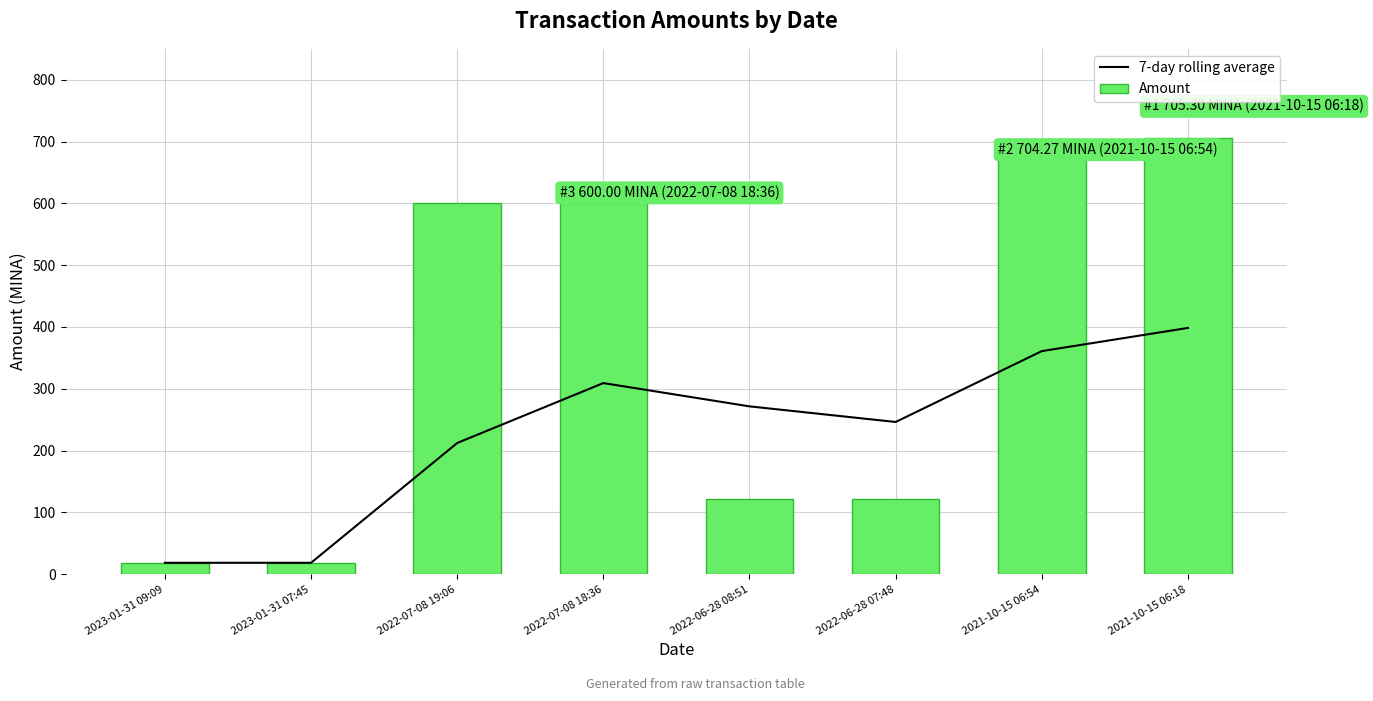

Which category has the highest value in the 7-day rolling average series?

2021-10-15 06:18